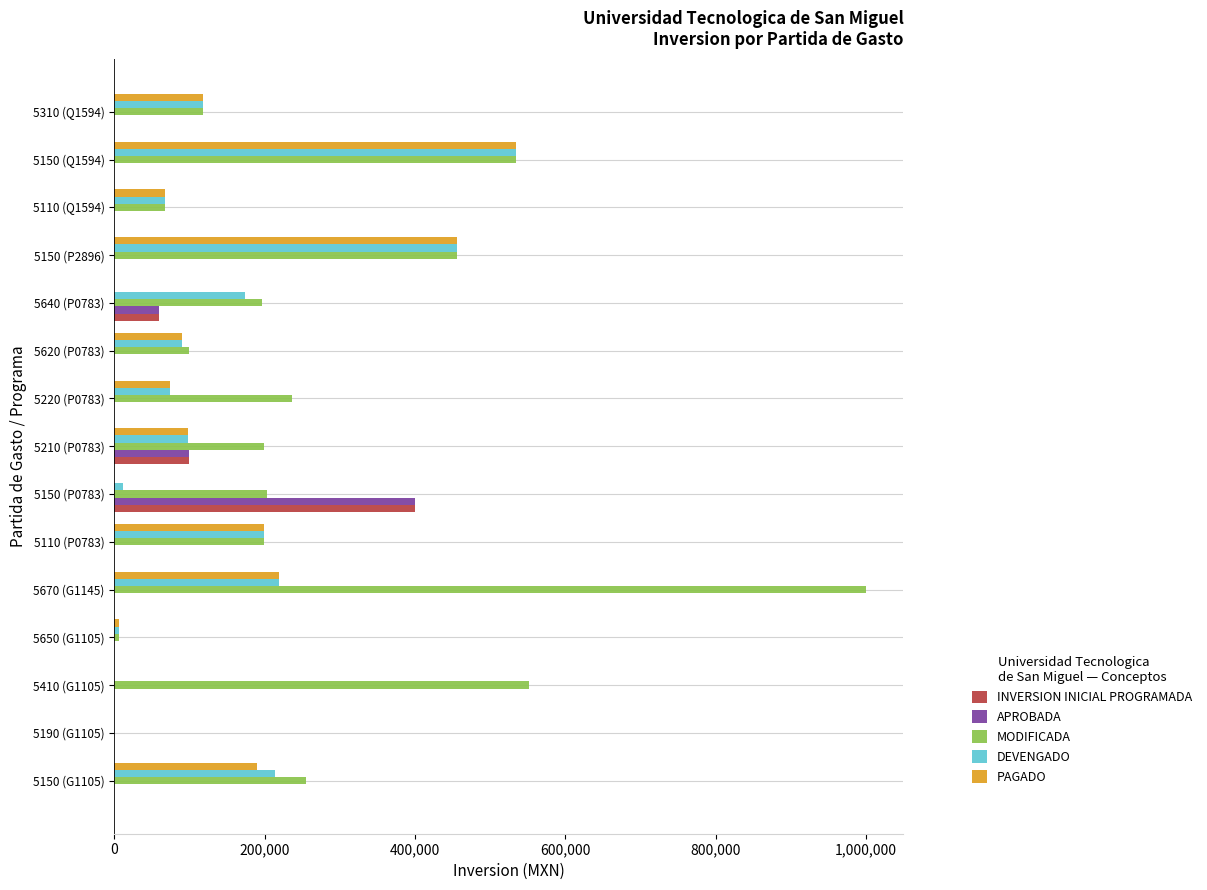

What is the highest value of the PAGADO series?

534385.0